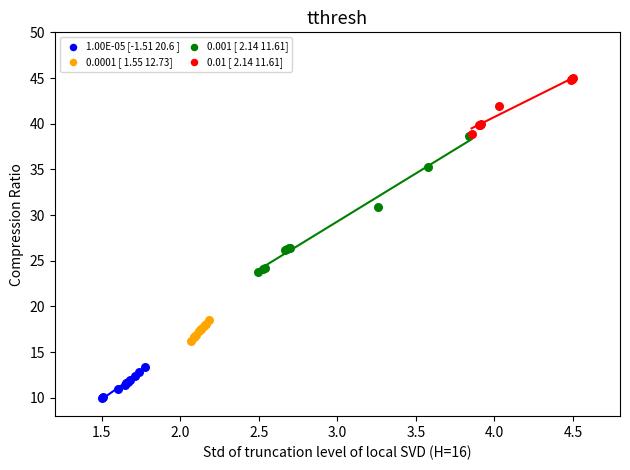

Which series contains the highest Y value?

0.01 [ 2.14 11.61]